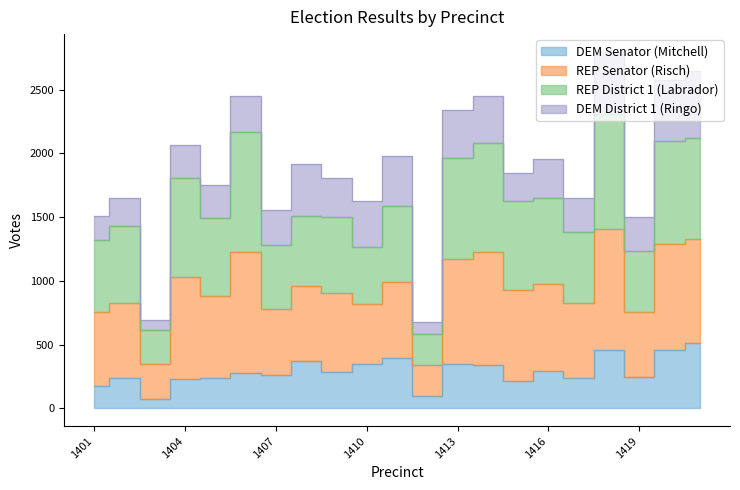

True or false: REP Senator (Risch) and DEM Senator (Mitchell) intersect in this chart.

False